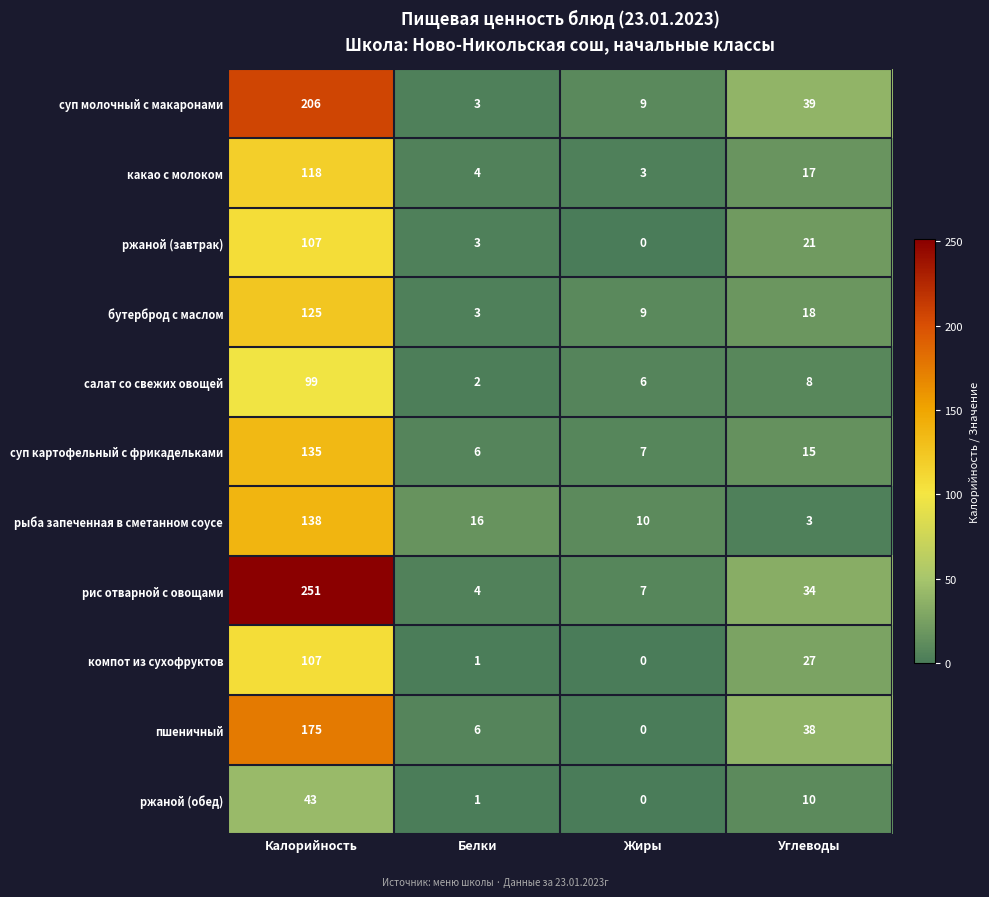

Between Жиры and Углеводы, which series saw the biggest shift?

пшеничный